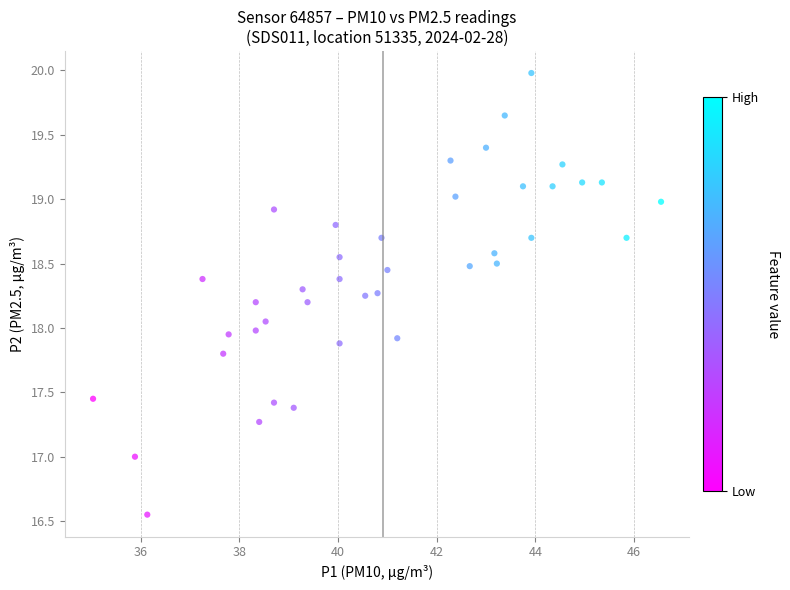

What is the range of Y values (max minus min)?

3.4